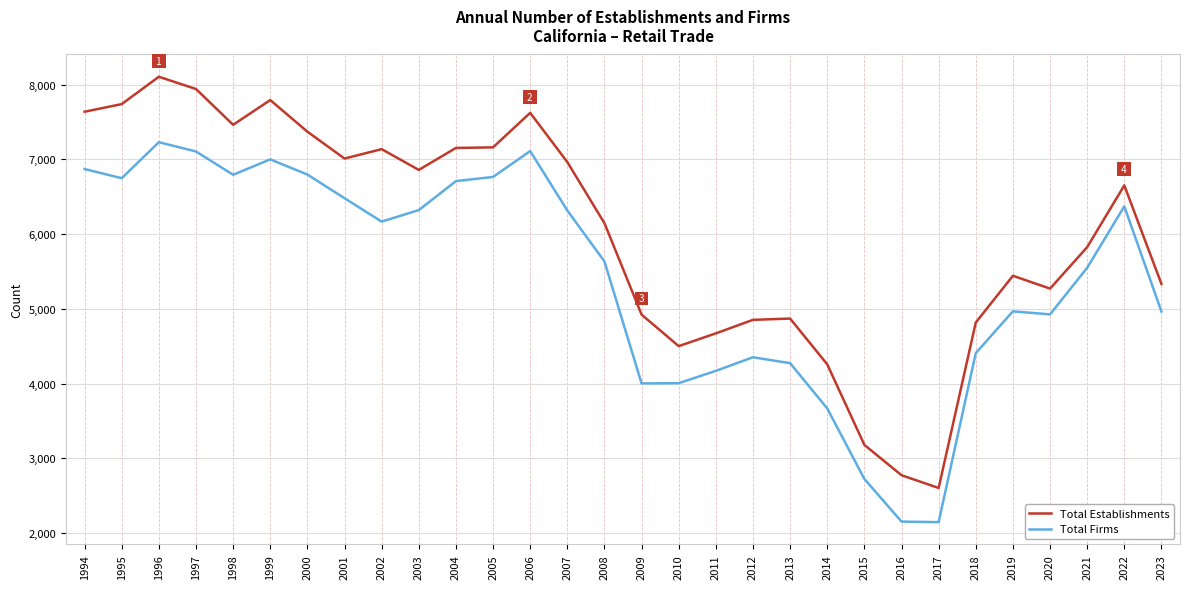

True or false: Total Establishments and Total Firms intersect in this chart.

False